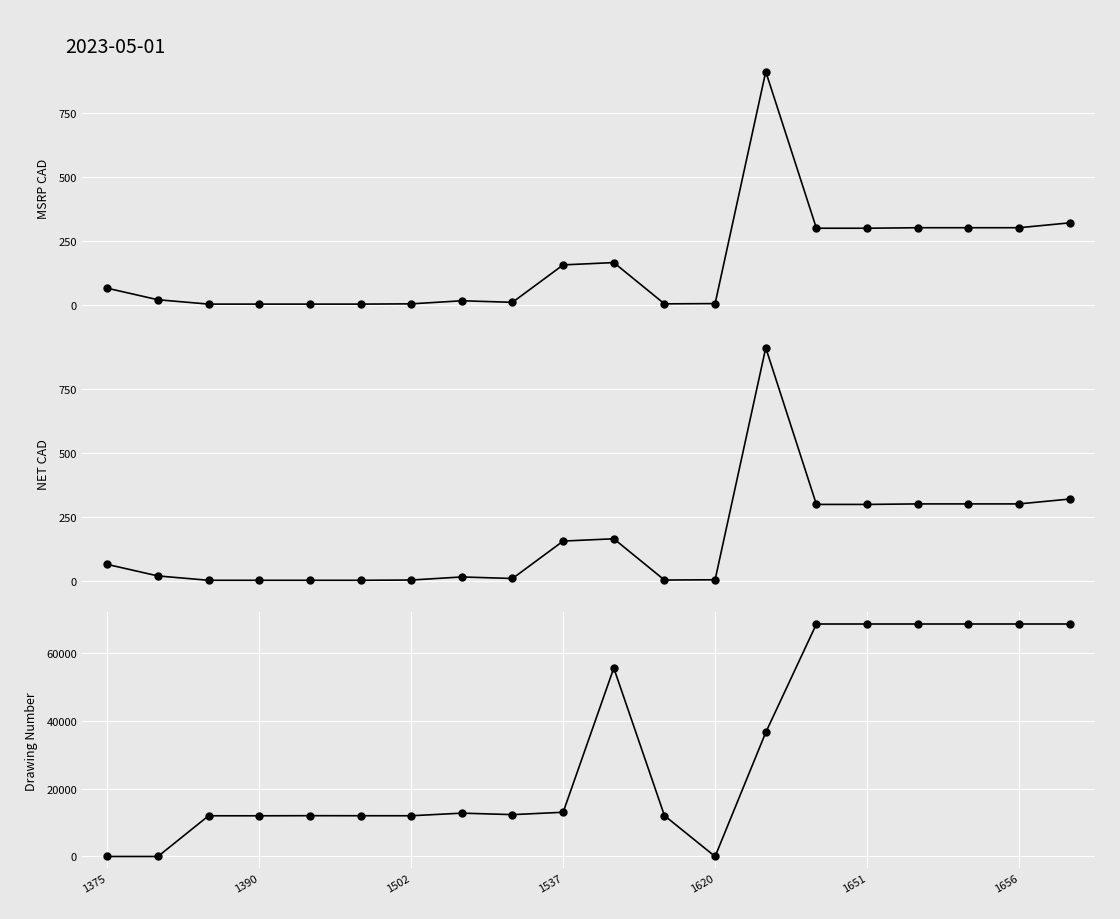

Is this an area chart (filled region under the line)?

No